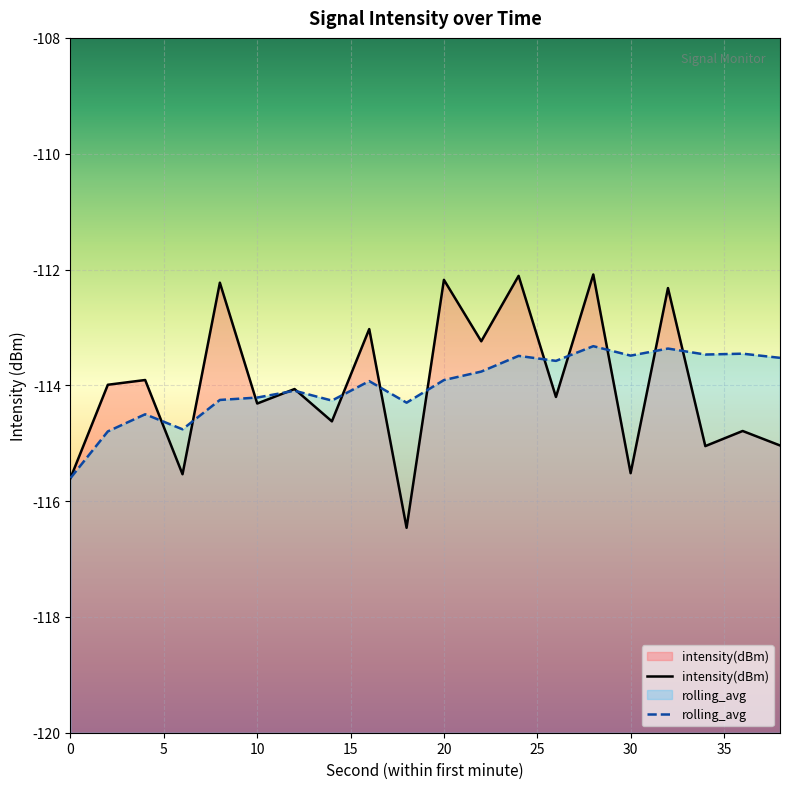

What is the maximum value shown in the chart?

-112.1